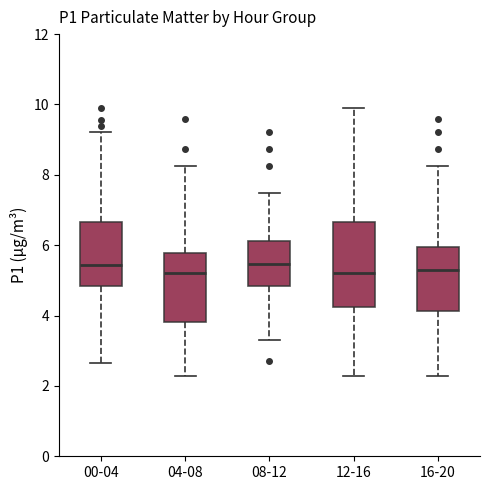

Reading left to right, read every box against the y-axis: the position of its median line, the range the box covers, and the ends of its whiskers. The values are not printed on the chart, so give them approximately, as read against the axis.

00-04: median 5.4, box 4.8 to 6.6, whiskers 2.6 to 9.2
04-08: median 5.2, box 3.8 to 5.8, whiskers 2.2 to 8.2
08-12: median 5.4, box 4.8 to 6.2, whiskers 3.4 to 7.4
12-16: median 5.2, box 4.2 to 6.6, whiskers 2.2 to 10.0
16-20: median 5.4, box 4.2 to 6.0, whiskers 2.2 to 8.2